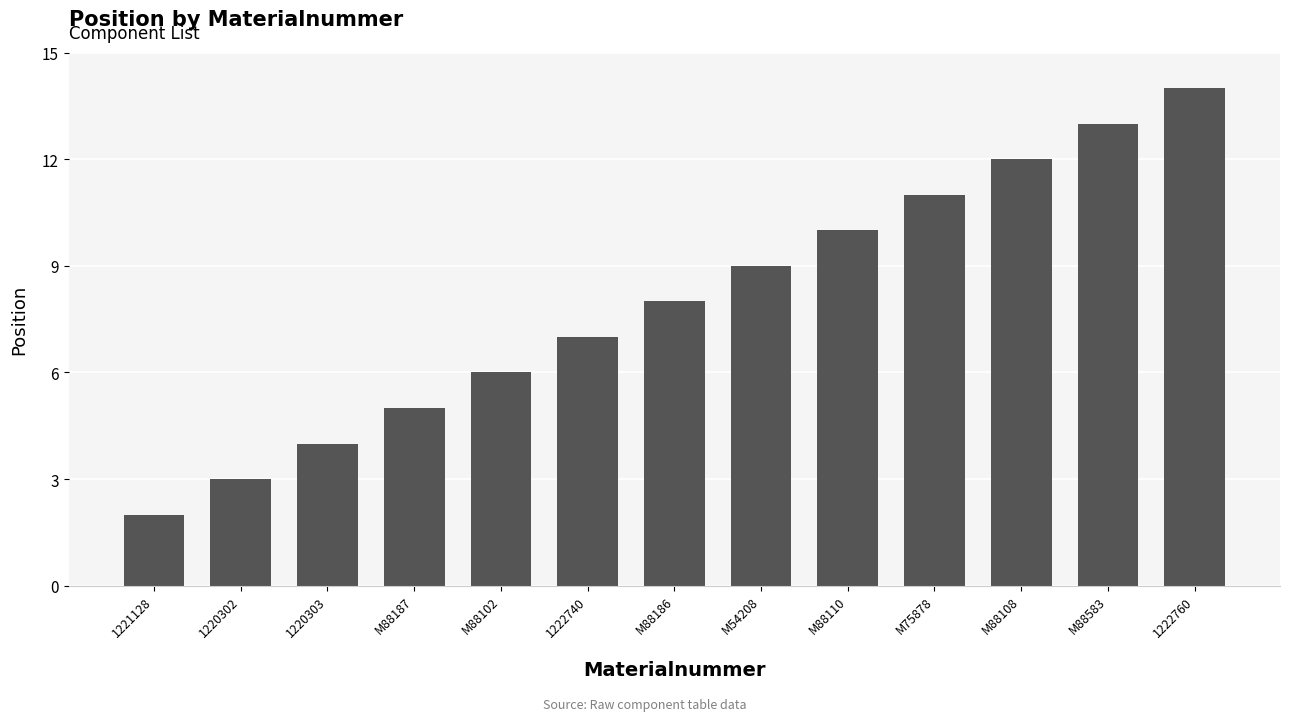

How many bars are there in total?

13